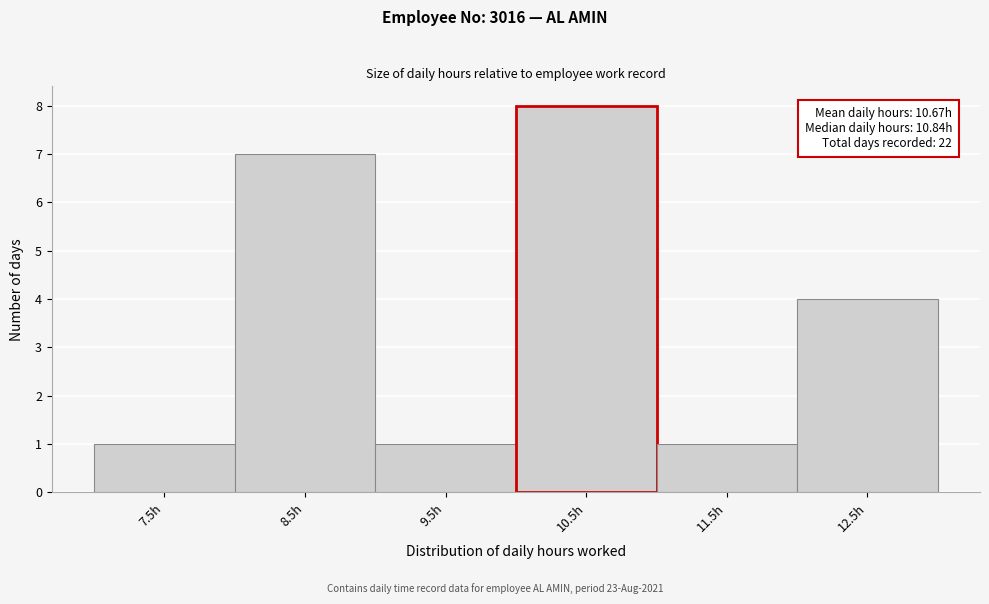

Reading left to right, transcribe all the data shown in this chart.

1	7	1	8	1	4